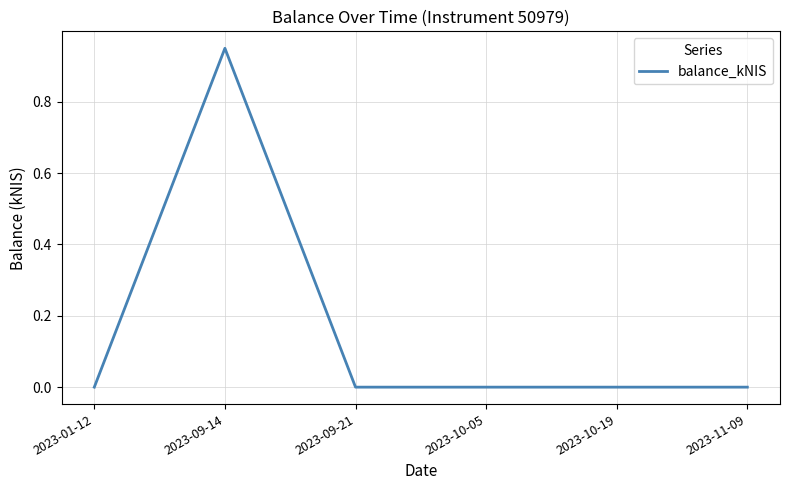

At which category does the chart reach its peak across all series?

2023-09-14